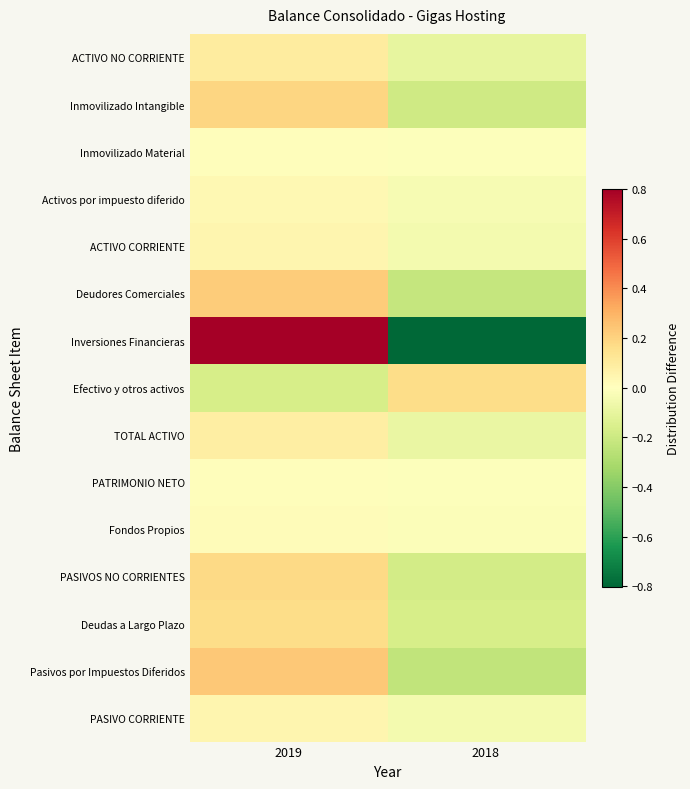

At which category does the chart reach its peak across all series?

2019